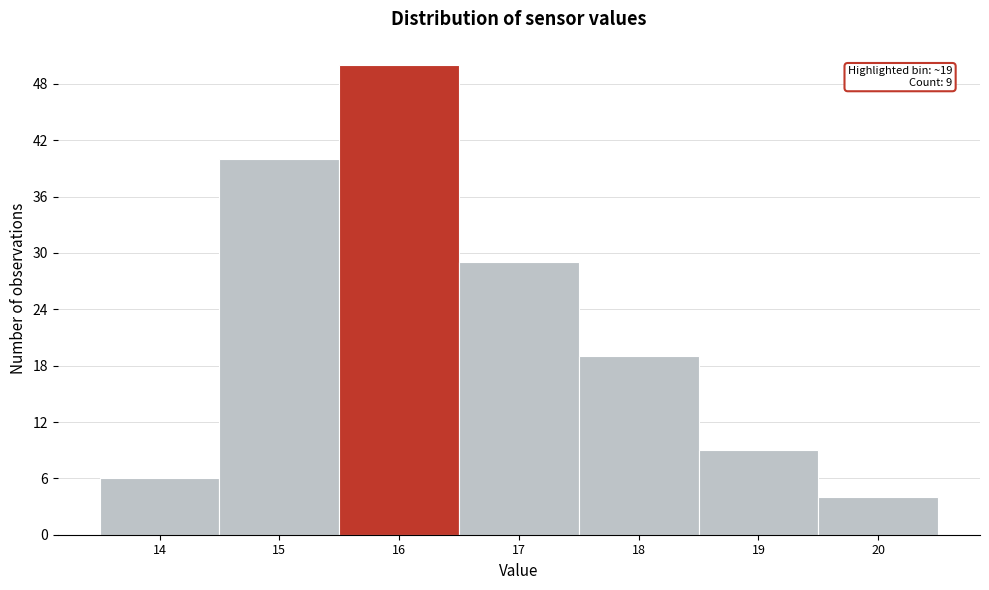

Which range on the x-axis has the tallest bar?

15.5 to 16.5